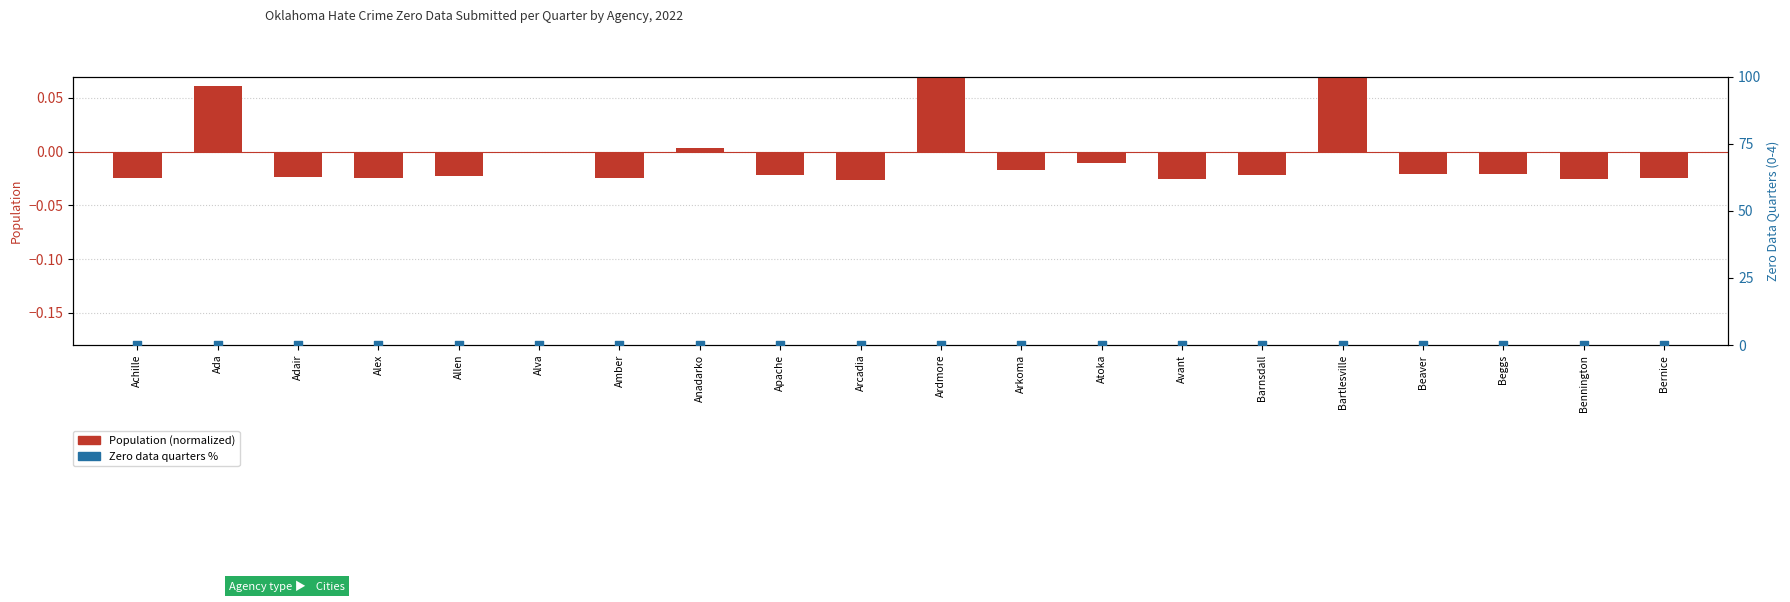

Which series reaches the maximum Y coordinate?

Population (normalized)